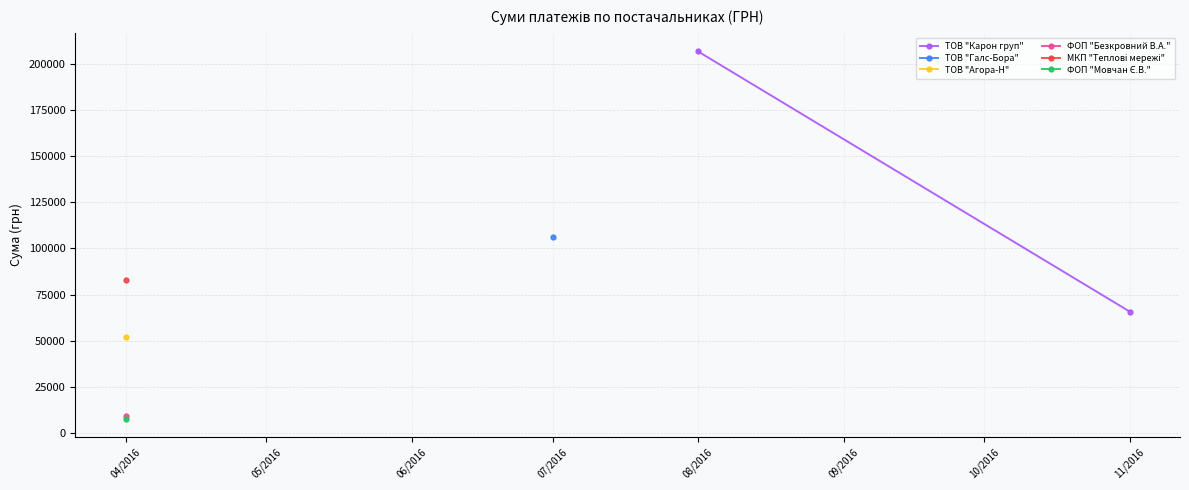

What is the value of the 1st point from the left?

206631.6